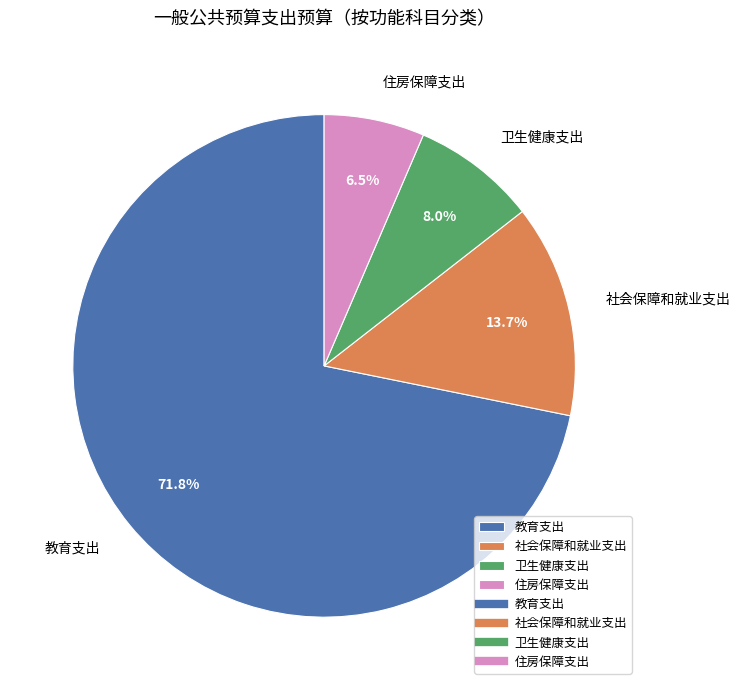

Which slice is the largest?

教育支出